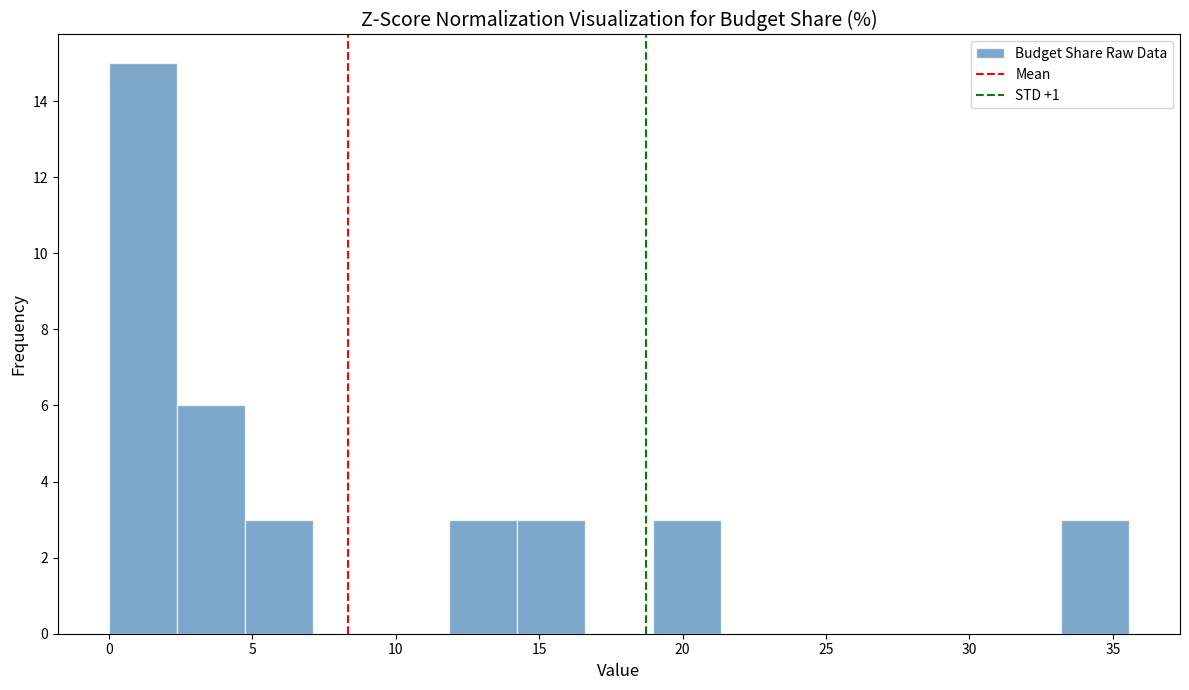

Reading left to right, transcribe this chart: for each bar, give the range it covers on the x-axis and its height. Neither the bar edges nor the heights are printed on the chart, so give them approximately, as read against the axes.

0.0 to 2.5: 15
2.5 to 4.5: 6
4.5 to 7.0: 3
7.0 to 9.5: 0
9.5 to 12.0: 0
12.0 to 14.0: 3
14.0 to 16.5: 3
16.5 to 19.0: 0
19.0 to 21.5: 3
21.5 to 23.5: 0
23.5 to 26.0: 0
26.0 to 28.5: 0
28.5 to 31.0: 0
31.0 to 33.0: 0
33.0 to 35.5: 3